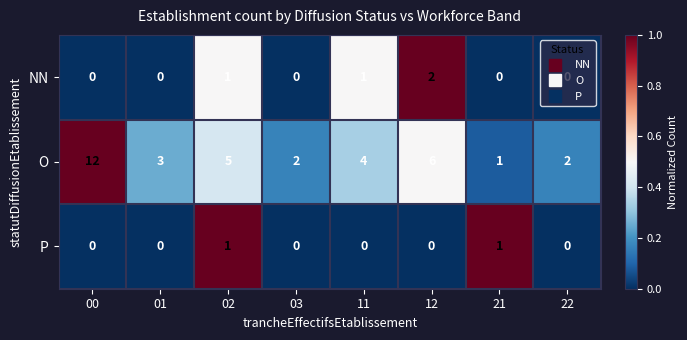

What is the average value of the O series?

4